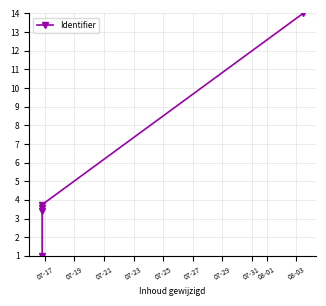

What is the value of the 3rd point from the left?

3.6